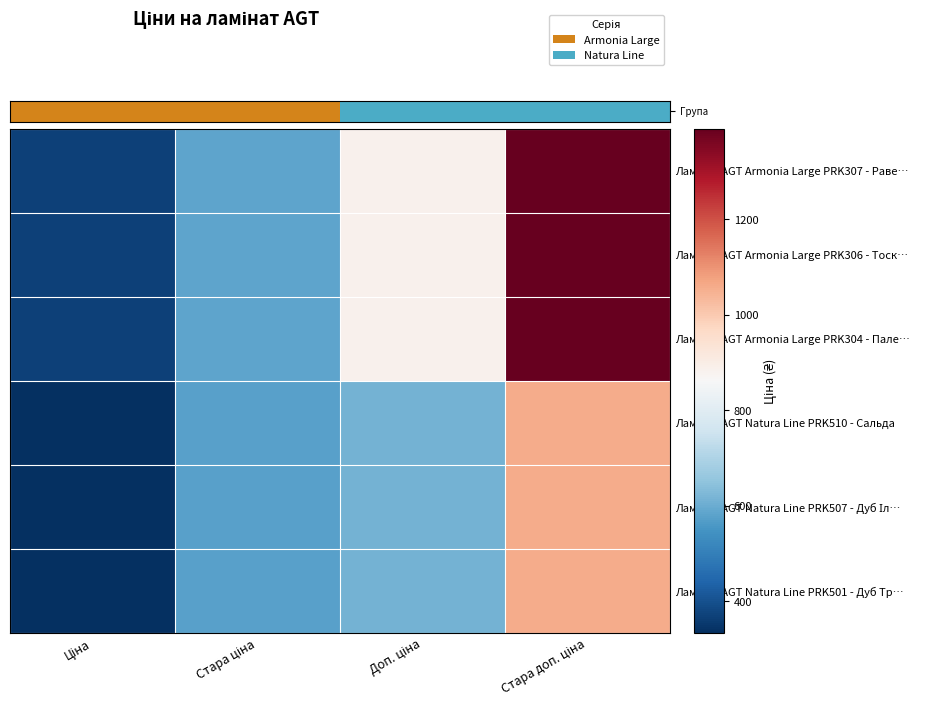

What is the difference between the second highest and second lowest values in the Ламінат AGT Armonia Large PRK307 - Раве… series?

298.3